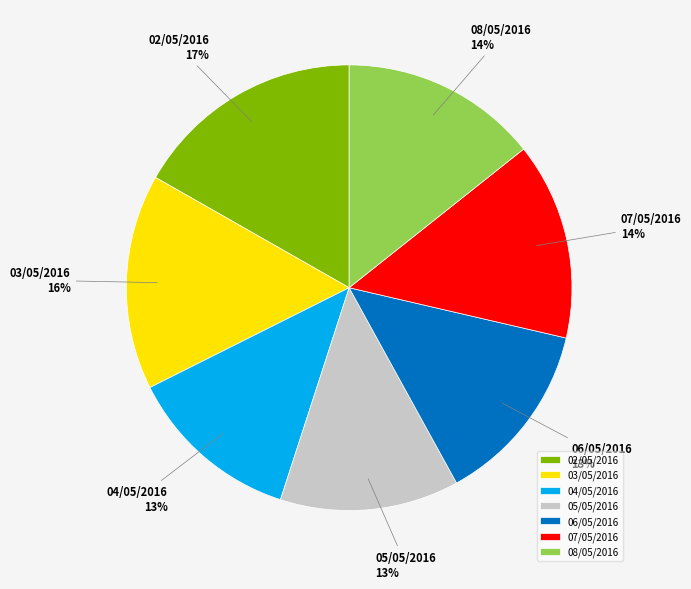

Is the sum of 04/05/2016 and 07/05/2016 greater than half?

No